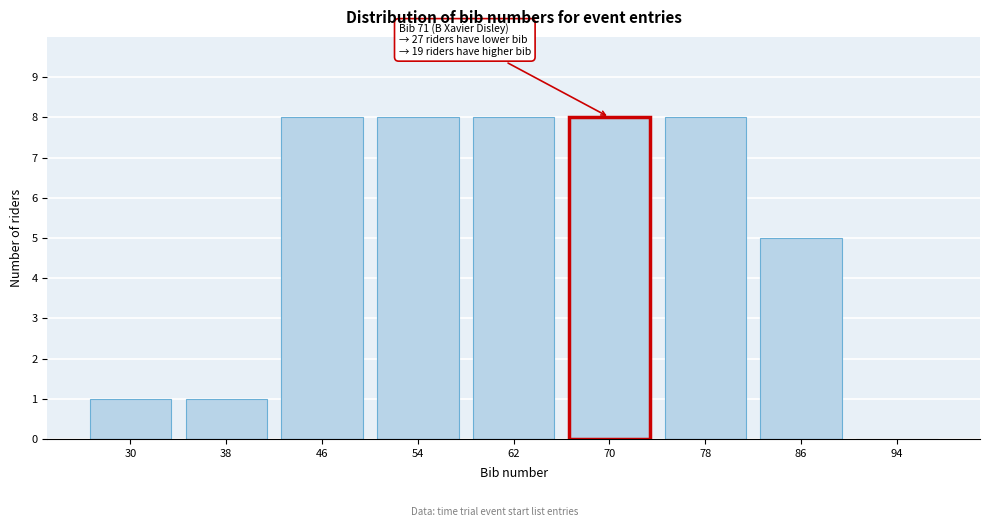

Reading left to right, transcribe all the data shown in this chart.

30=1	38=1	46=8	54=8	62=8	70=8	78=8	86=5	94=0